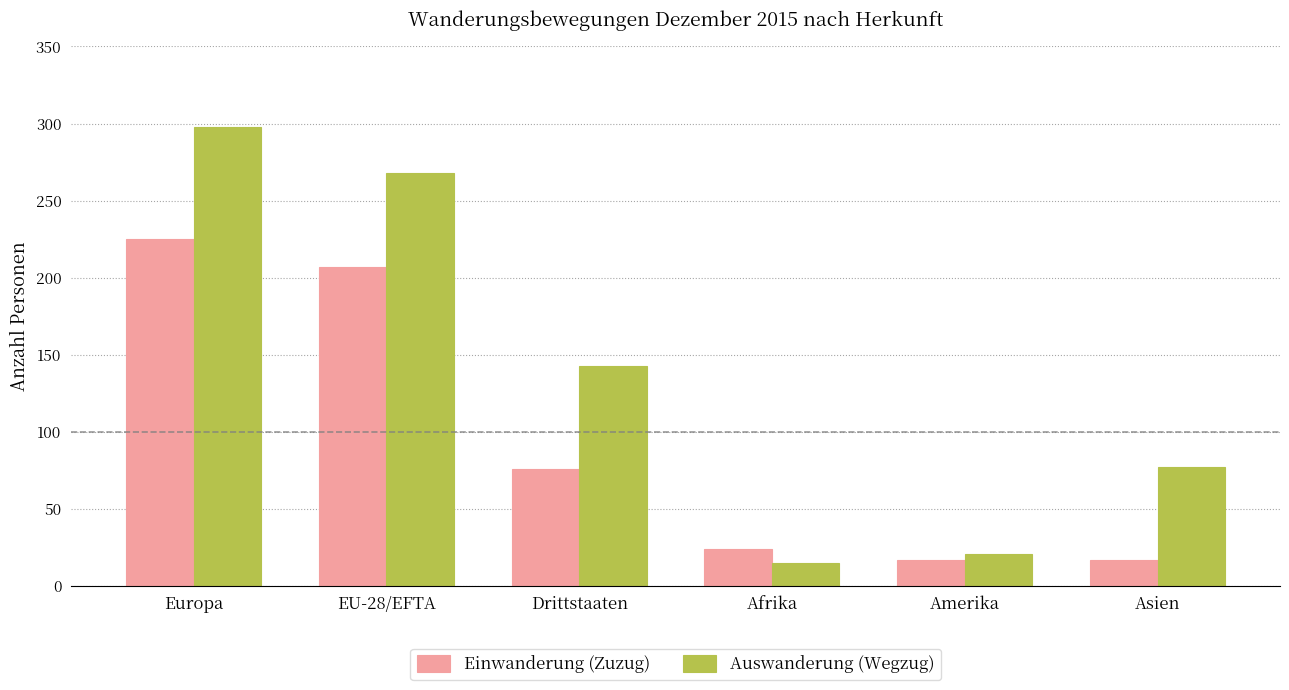

What value does the Einwanderung (Zuzug) series have at Europa, to the nearest 5?

225